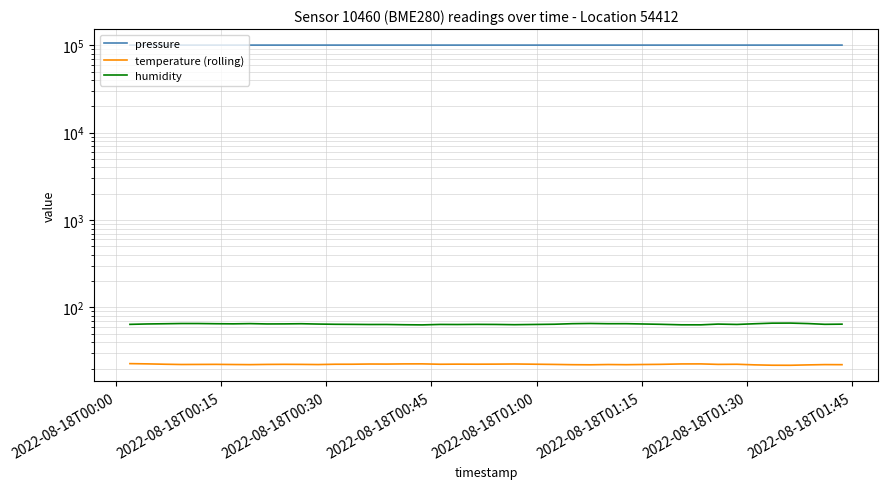

What is the average value of the temperature (rolling) series?

22.3